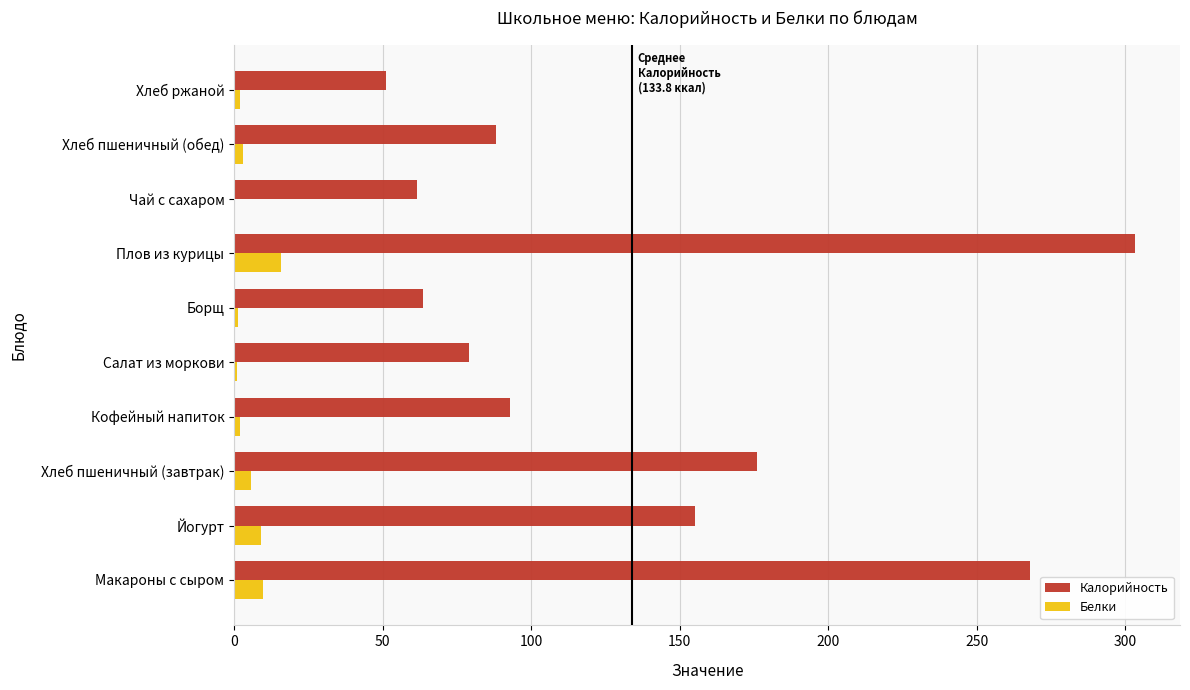

What is the maximum value shown in the chart?

303.2